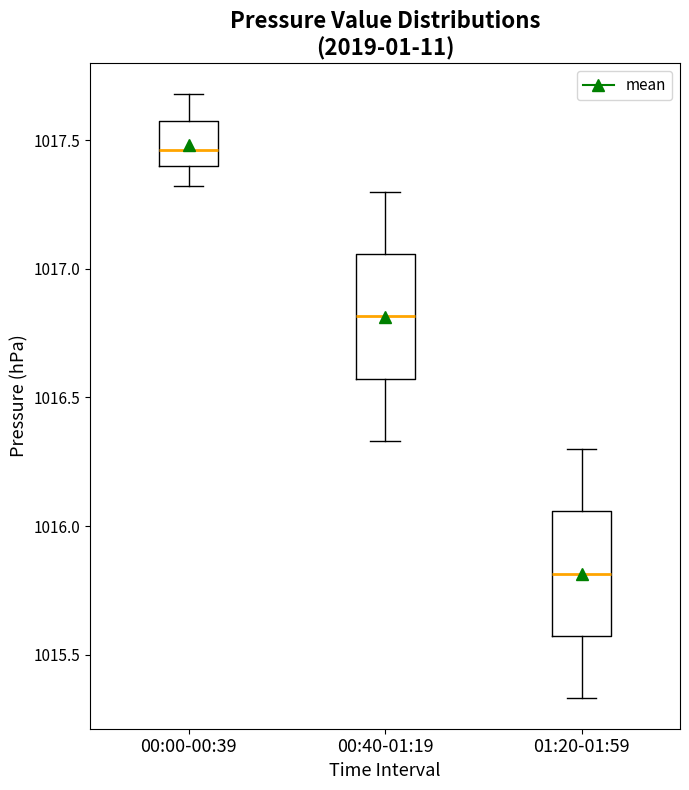

Reading left to right, transcribe this box plot: for each box, give where its median line is, the range the box spans, and where its two whiskers end, as read against the y-axis. The values are not printed on the chart, so give them approximately, as read against the axis.

00:00-00:39: median 1017.45, box 1017.40 to 1017.60, whiskers 1017.30 to 1017.70
00:40-01:19: median 1016.80, box 1016.55 to 1017.05, whiskers 1016.35 to 1017.30
01:20-01:59: median 1015.80, box 1015.55 to 1016.05, whiskers 1015.35 to 1016.30